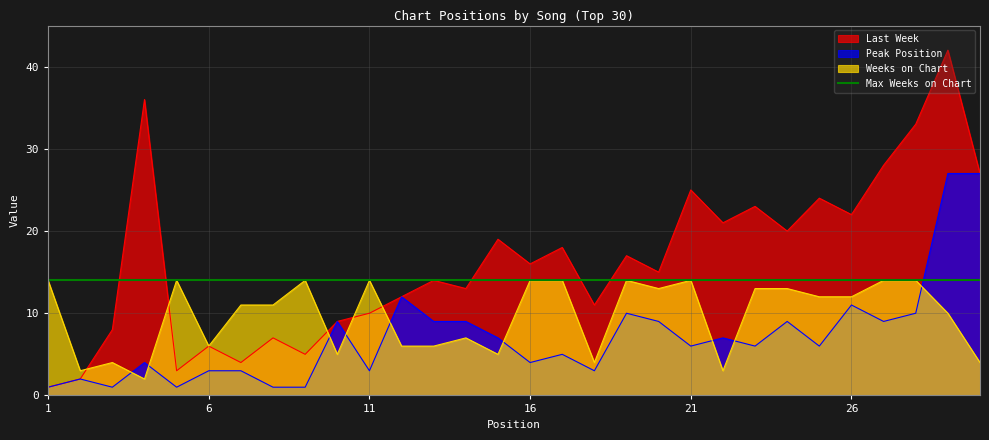

What is the average value of the Peak Position series?

7